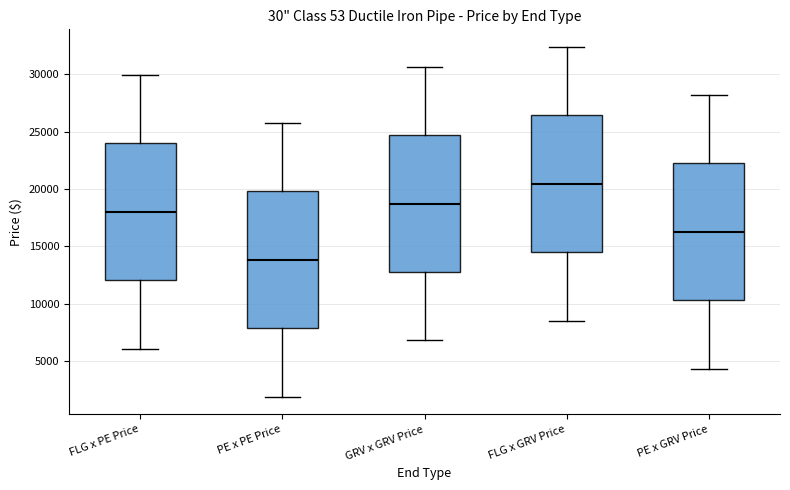

Which box's median line is the highest?

FLG x GRV Price